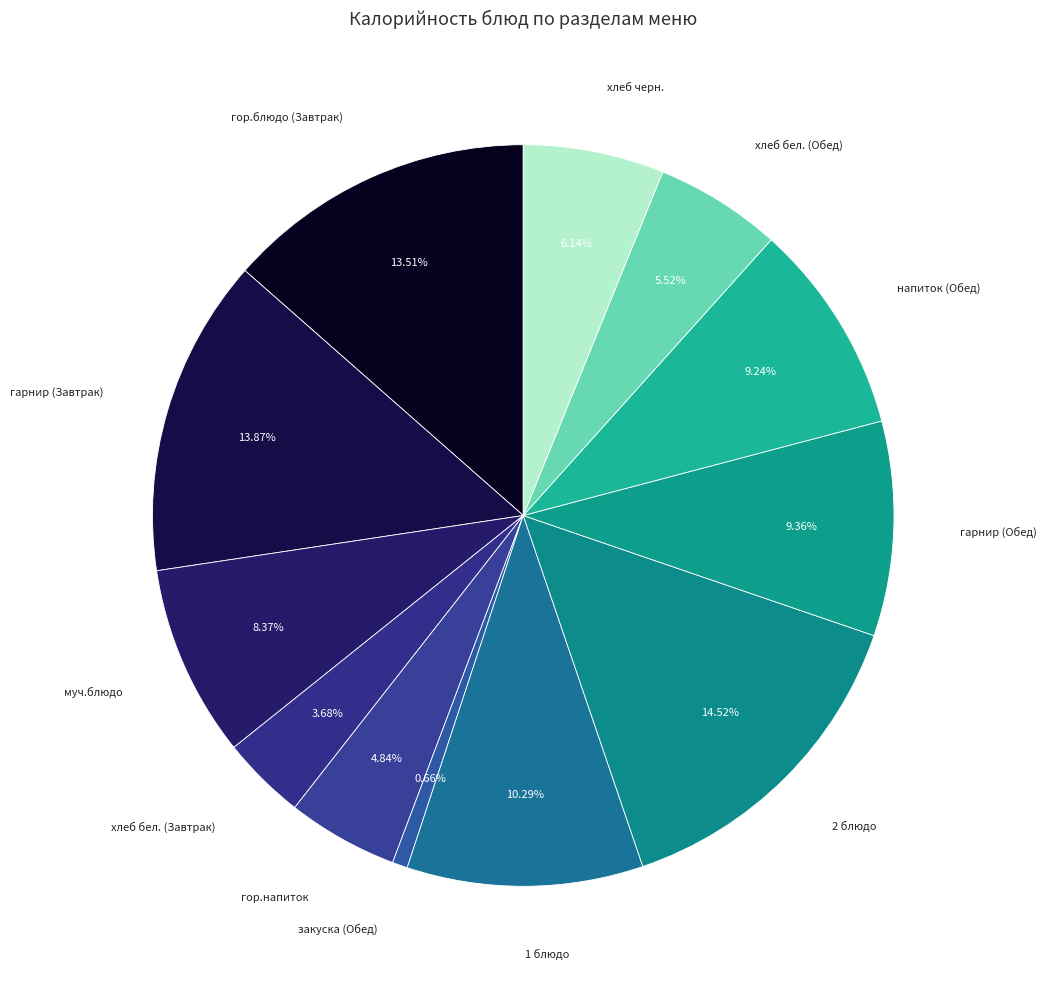

Count the number of slices in the pie.

12